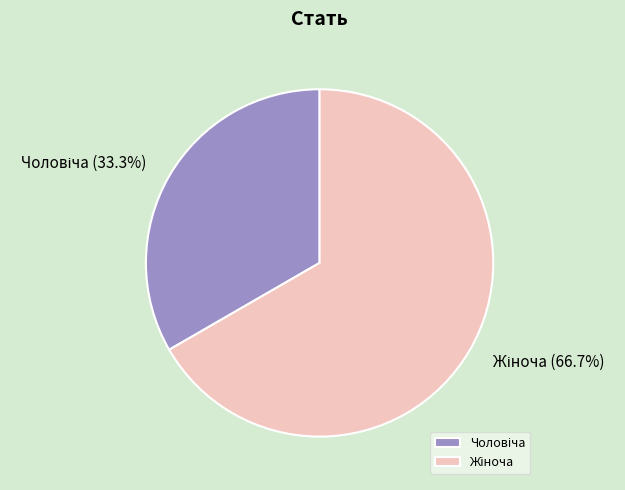

Count the number of slices in the pie.

2